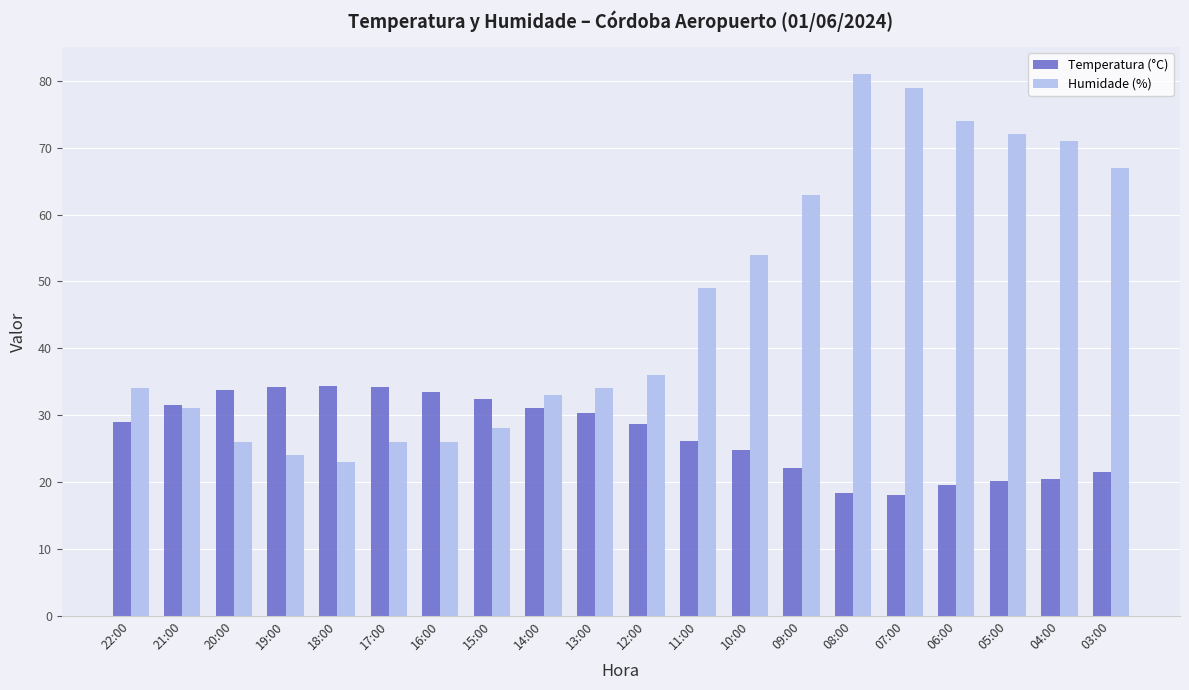

What is the value of the Temperatura (°C) bar at the 9th from the left?

31.0